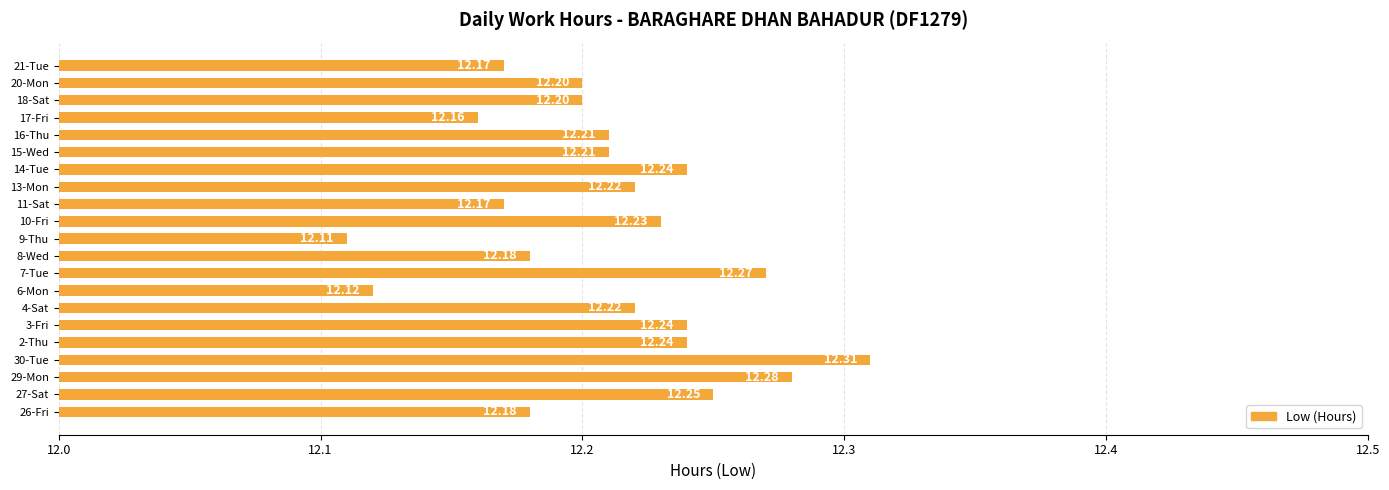

What is the sum of the values at 11-Sat and 27-Sat?

24.4